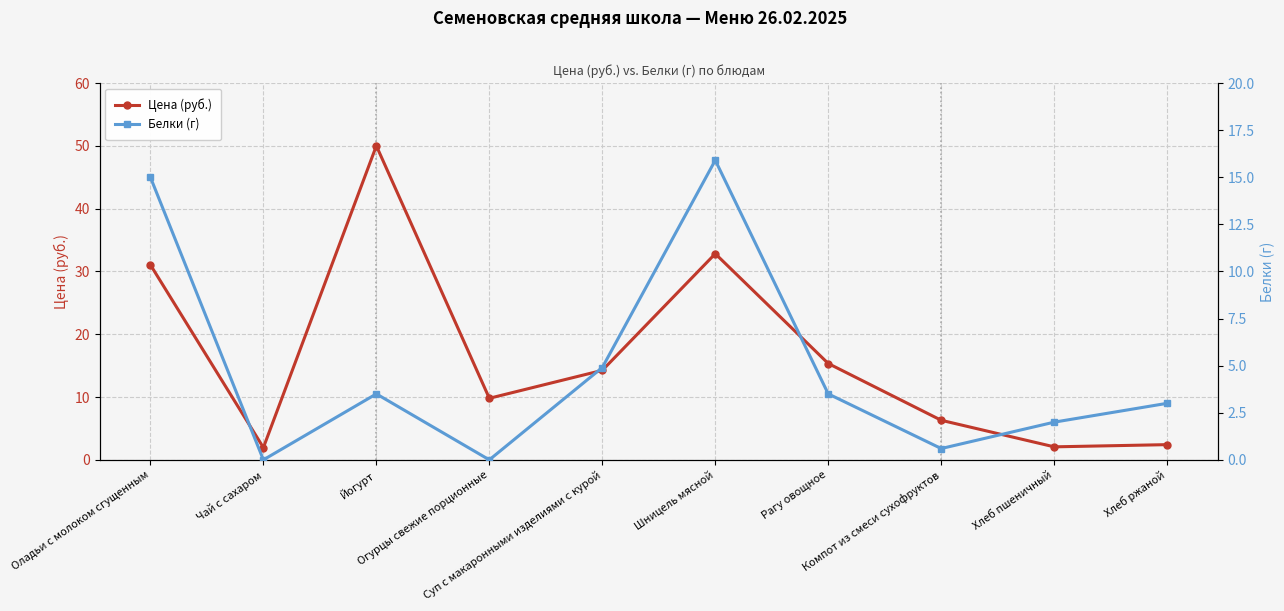

At Оладьи с молоком сгущенным, list the series in order from largest to smallest.

Цена (руб.), Белки (г)